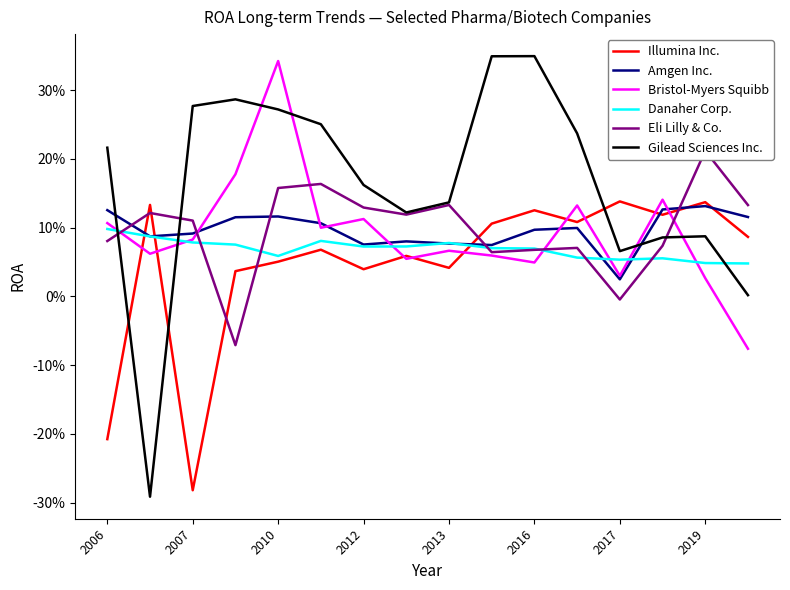

The Eli Lilly & Co. series shows 0.2 at 2007. True or false?

False